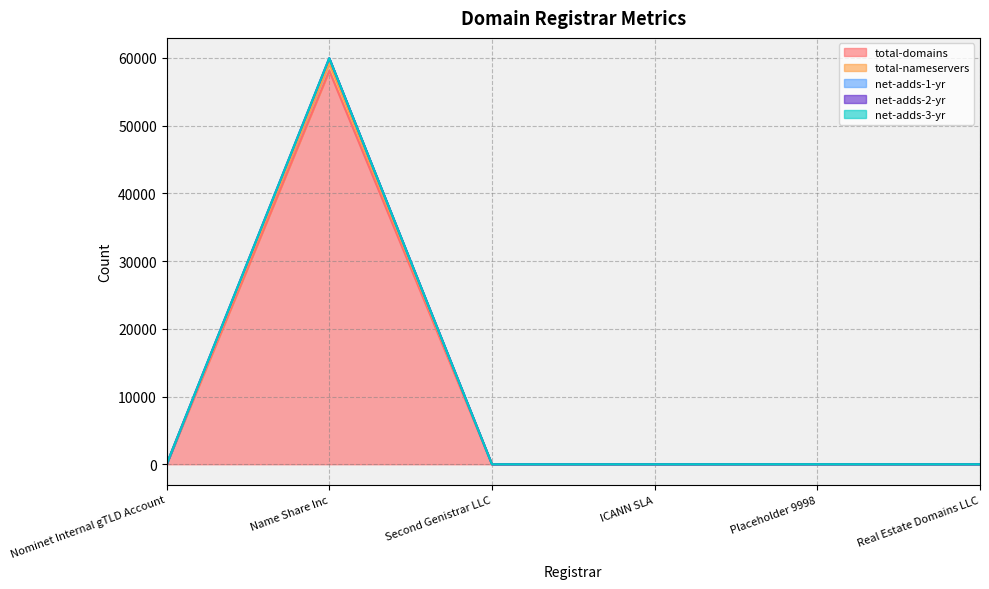

Between Name Share Inc and Second Genistrar LLC, which is larger?

Name Share Inc